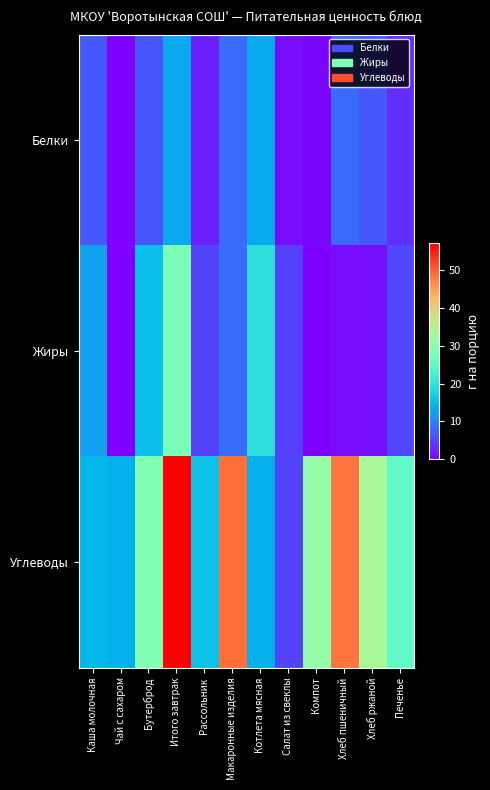

At how many categories does at least one series exceed 48?

3